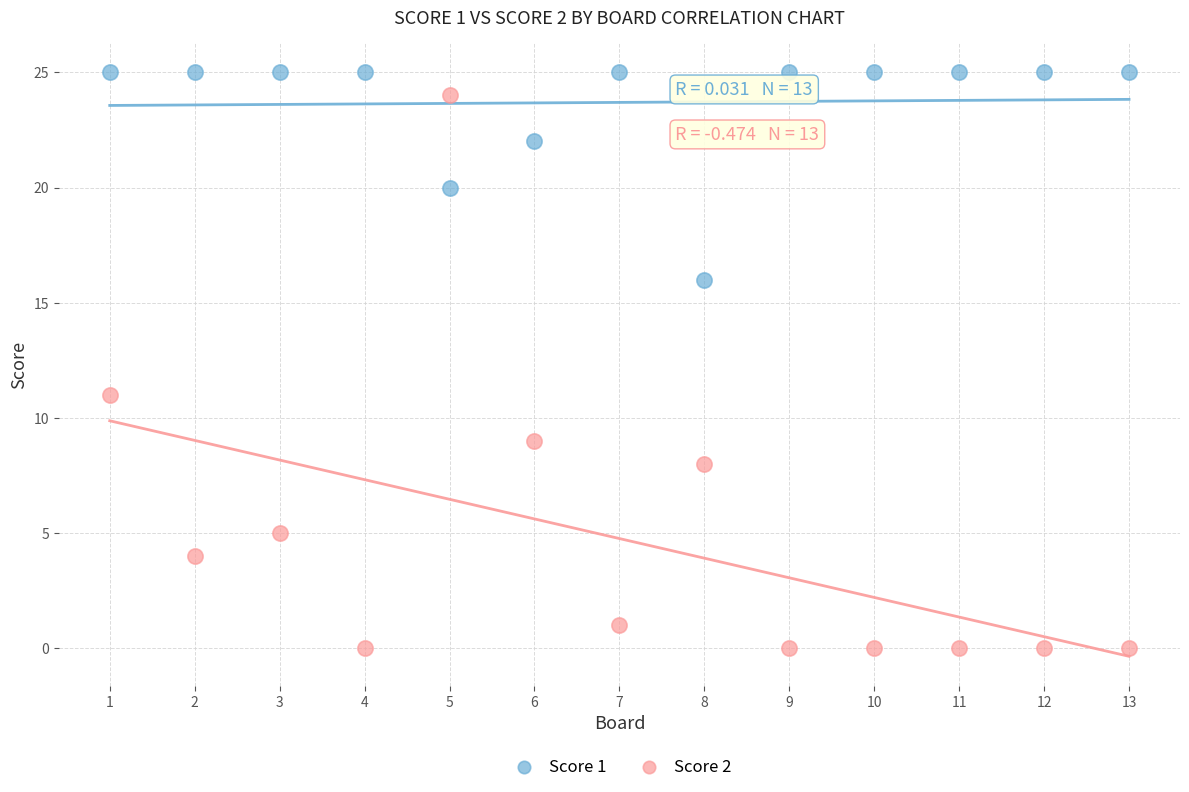

Across all data points, what is the range of Y values (max minus min)?

25